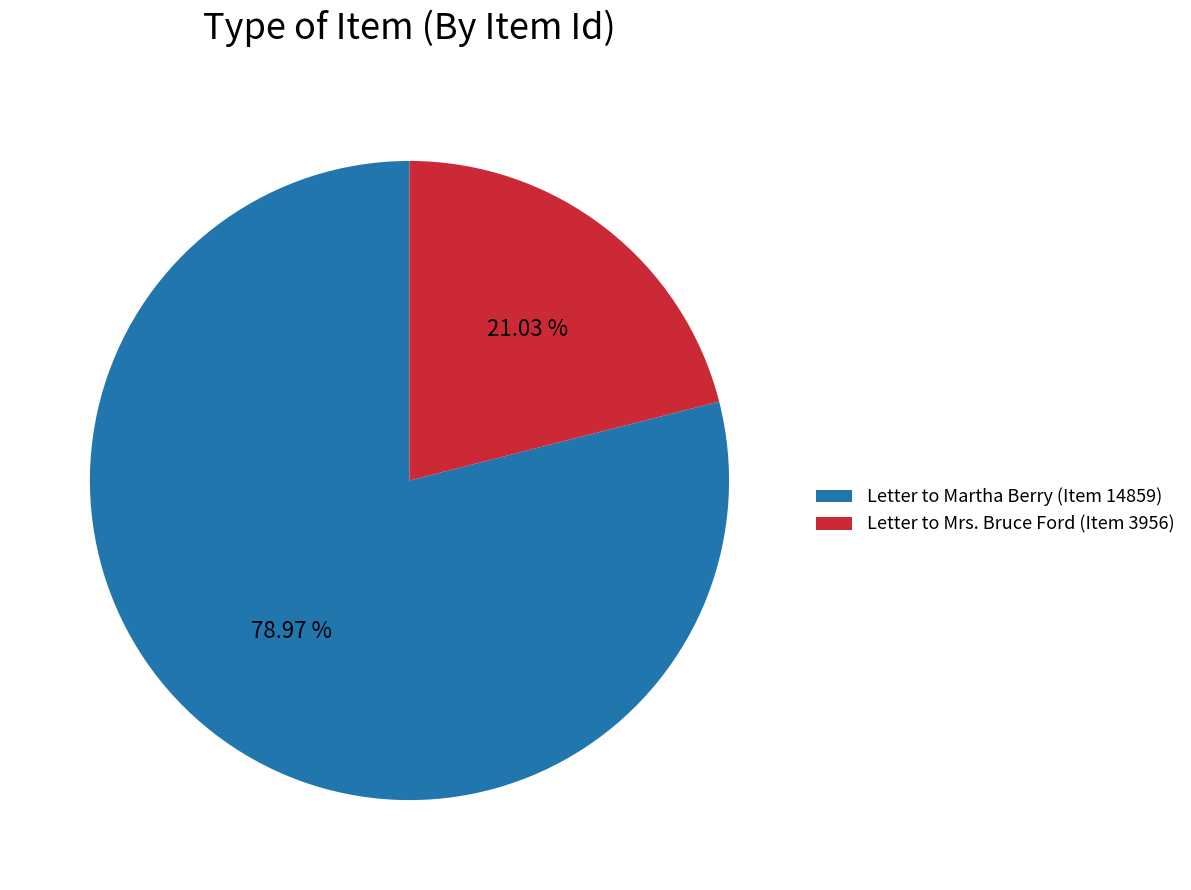

To the nearest percent, what percentage of the pie is Letter to Mrs. Bruce Ford (Item 3956)?

21%